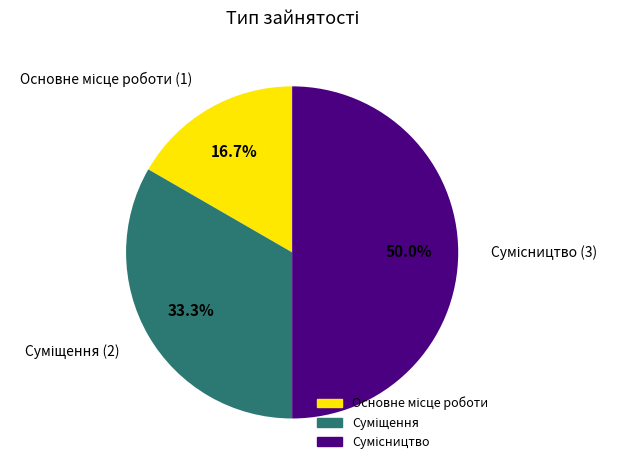

To the nearest percent, what is the difference between the largest and smallest slice percentages?

33%